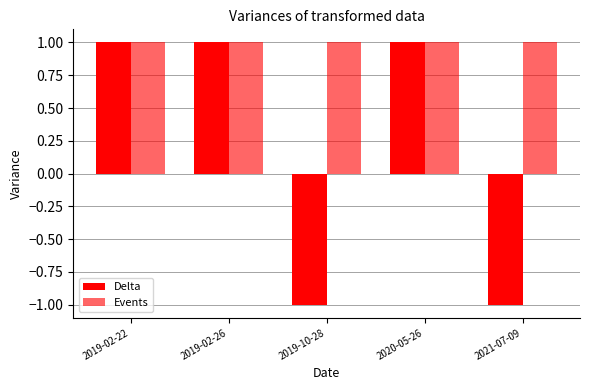

At how many categories does at least one series exceed 0?

5